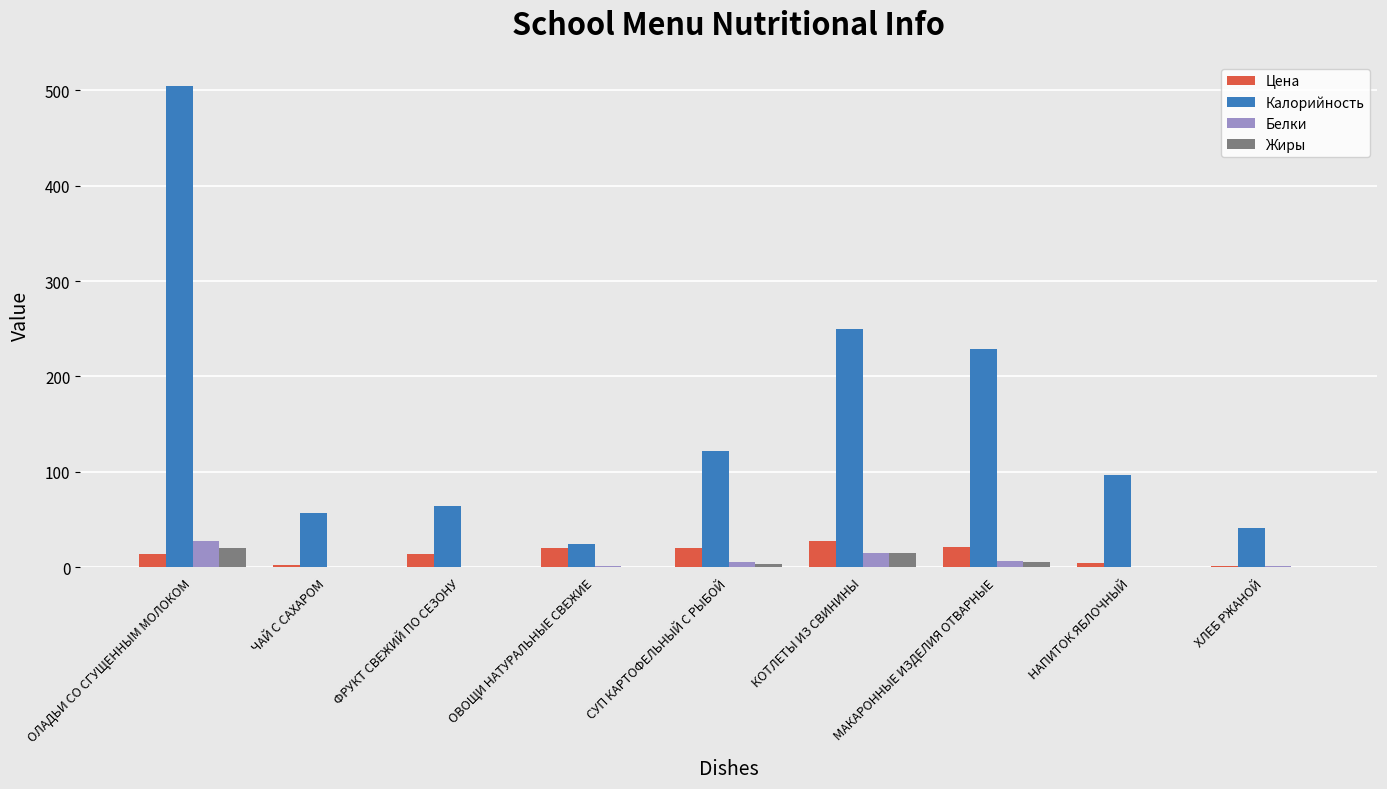

Is the value of Белки at ФРУКТ СВЕЖИЙ ПО СЕЗОНУ greater than the value of Цена at ОВОЩИ НАТУРАЛЬНЫЕ СВЕЖИЕ?

No